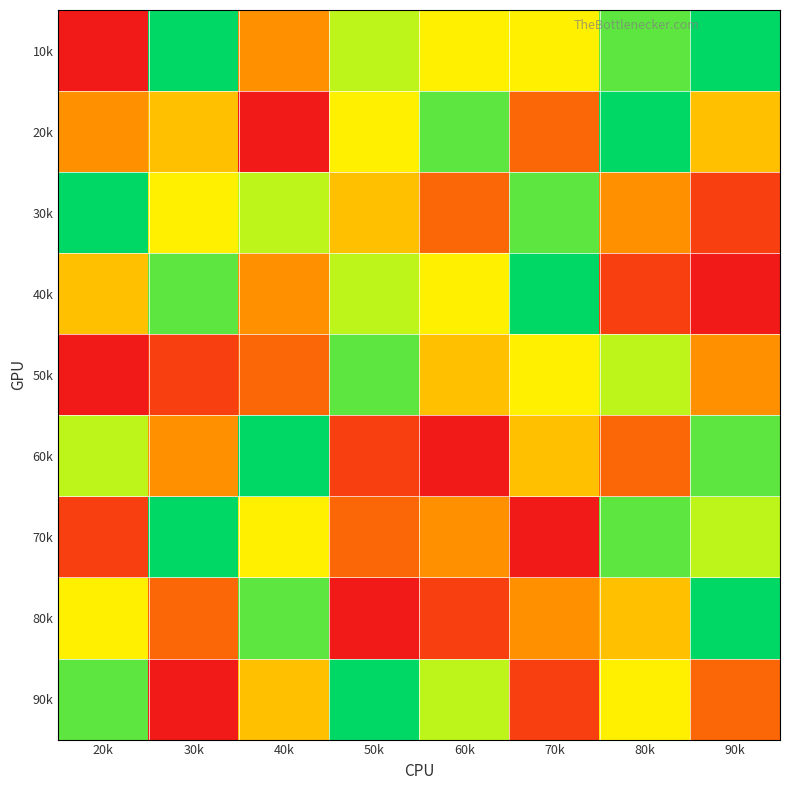

What is the spread (max minus min) of values at 20k?

8